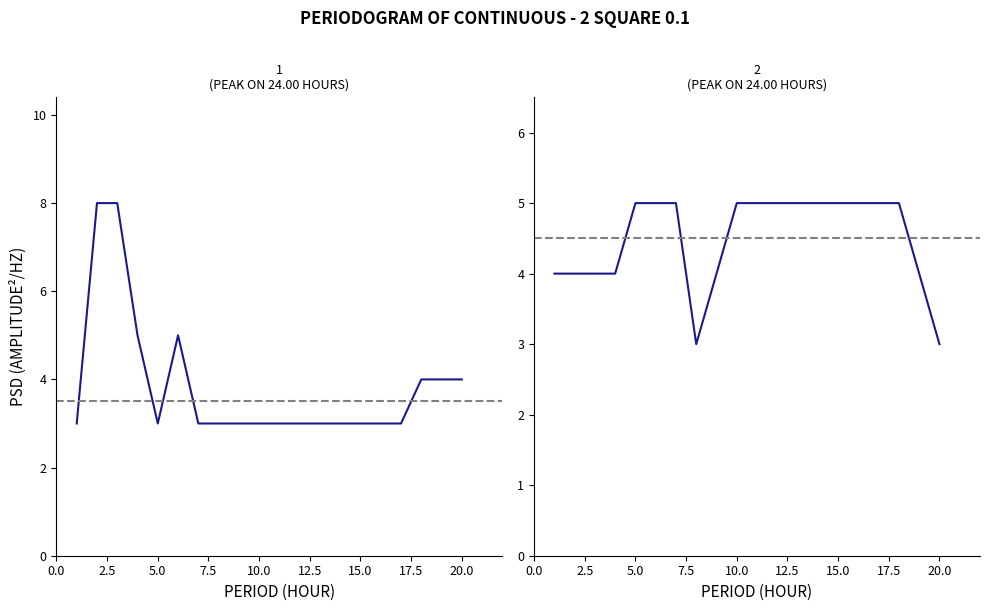

What is the smallest value displayed?

3